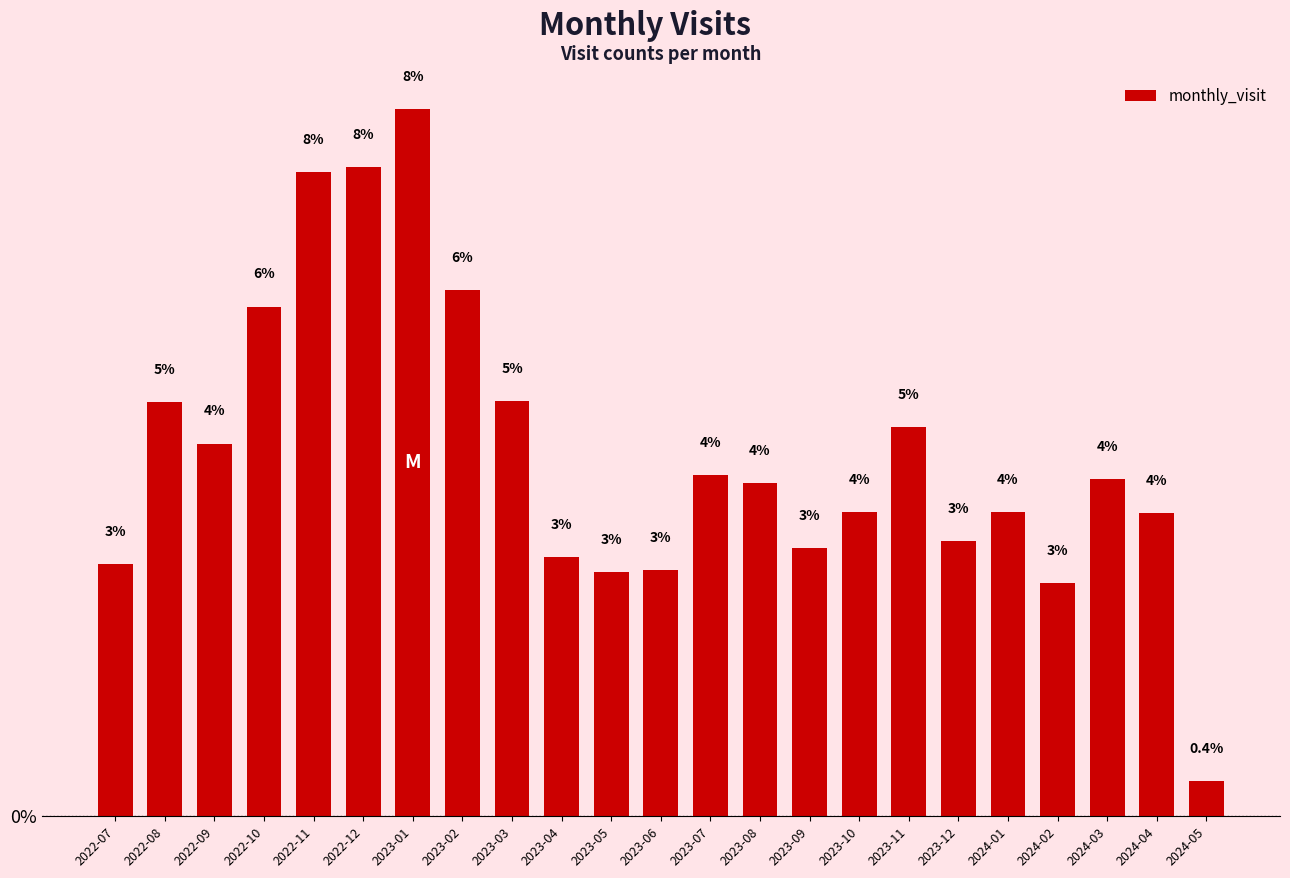

What is the label of the 14th bar from the left?

2023-08